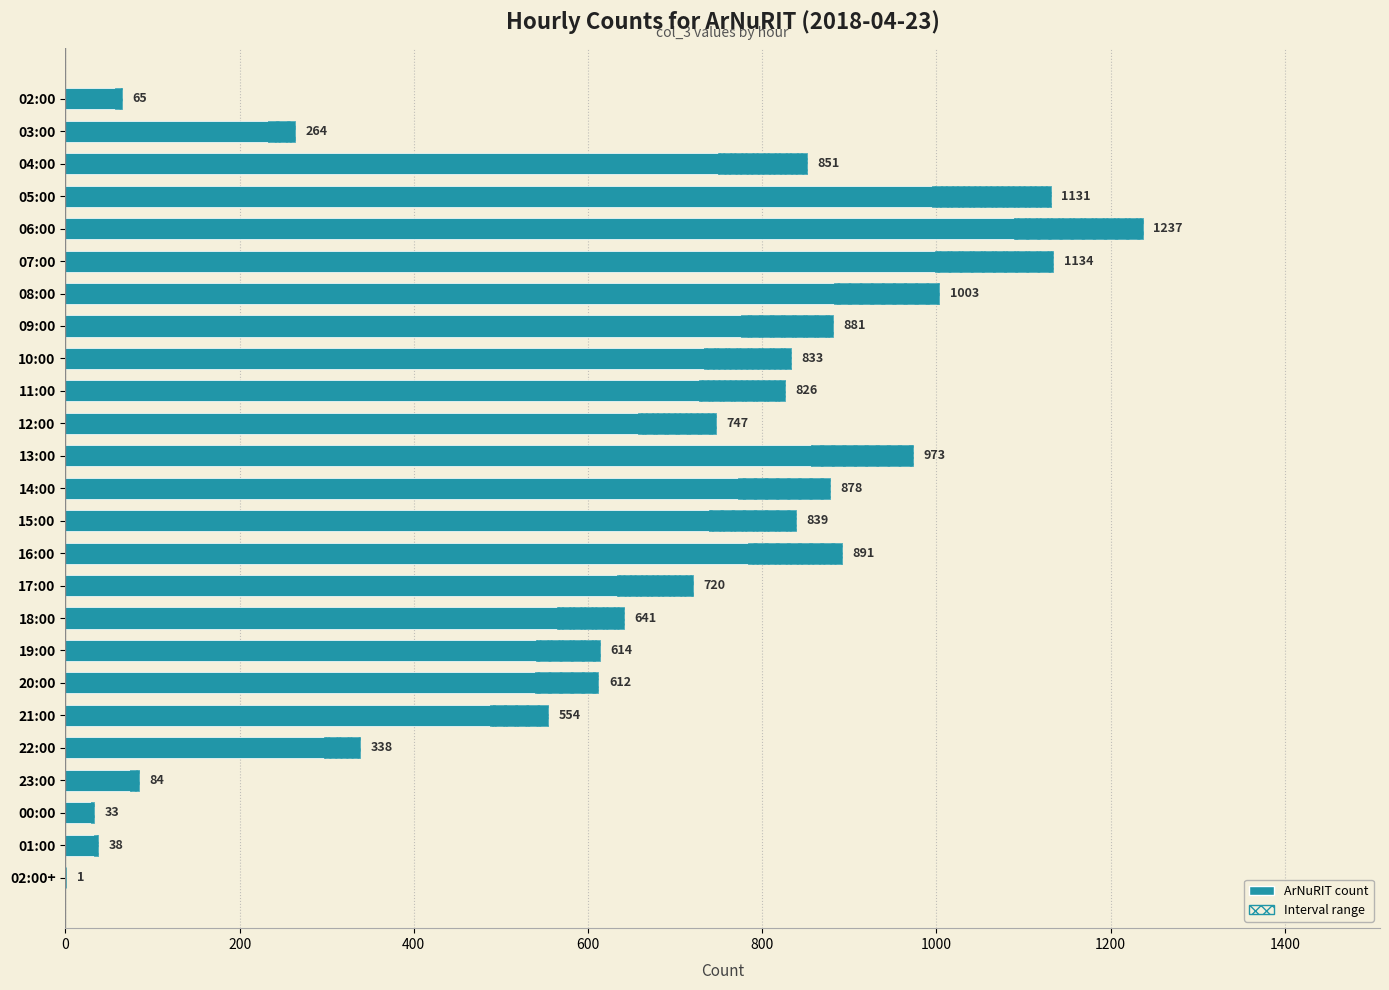

What is the maximum value shown in the chart?

1237